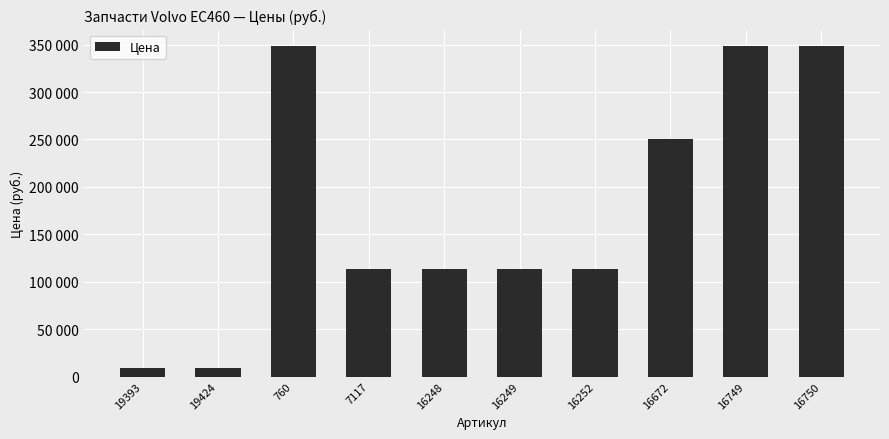

Does the chart contain any negative values?

No